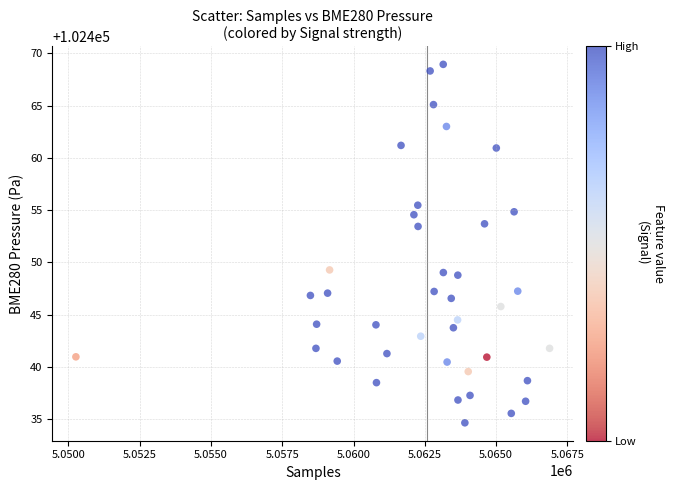

What is the range of Y values (max minus min)?

34.3